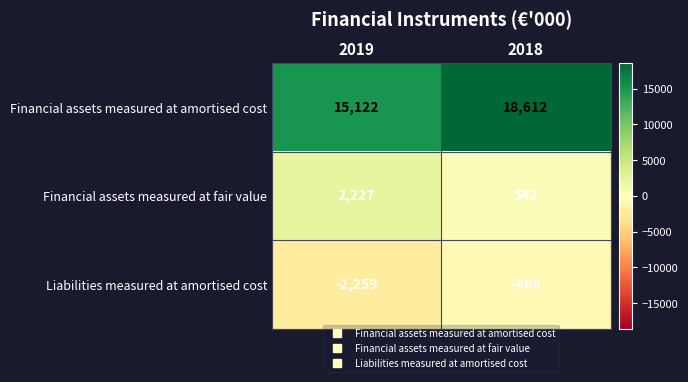

What is the difference between the maximum and minimum values in the Liabilities measured at amortised cost series?

1593